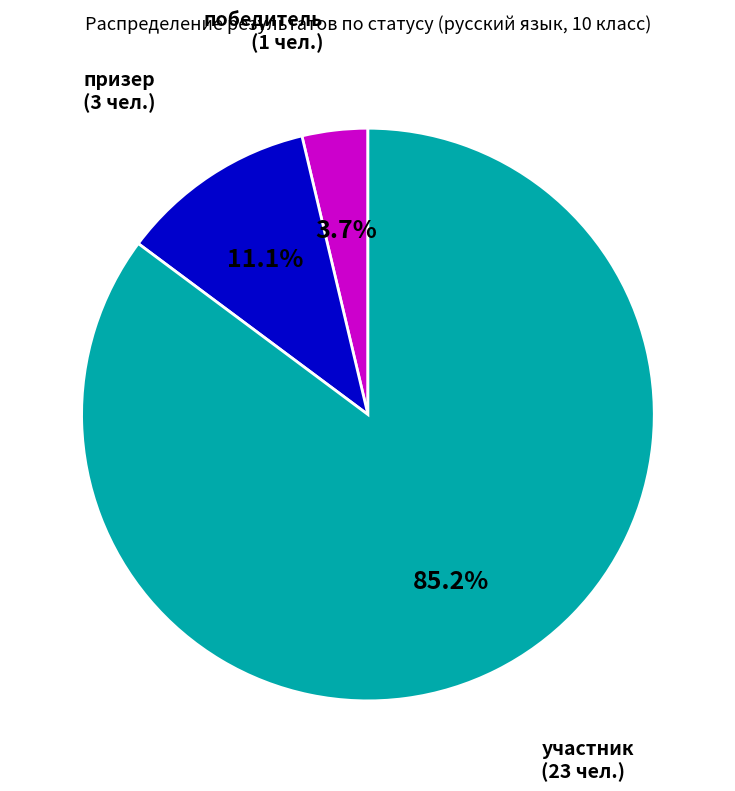

To the nearest percent, what is the combined percentage of победитель and участник?

89%